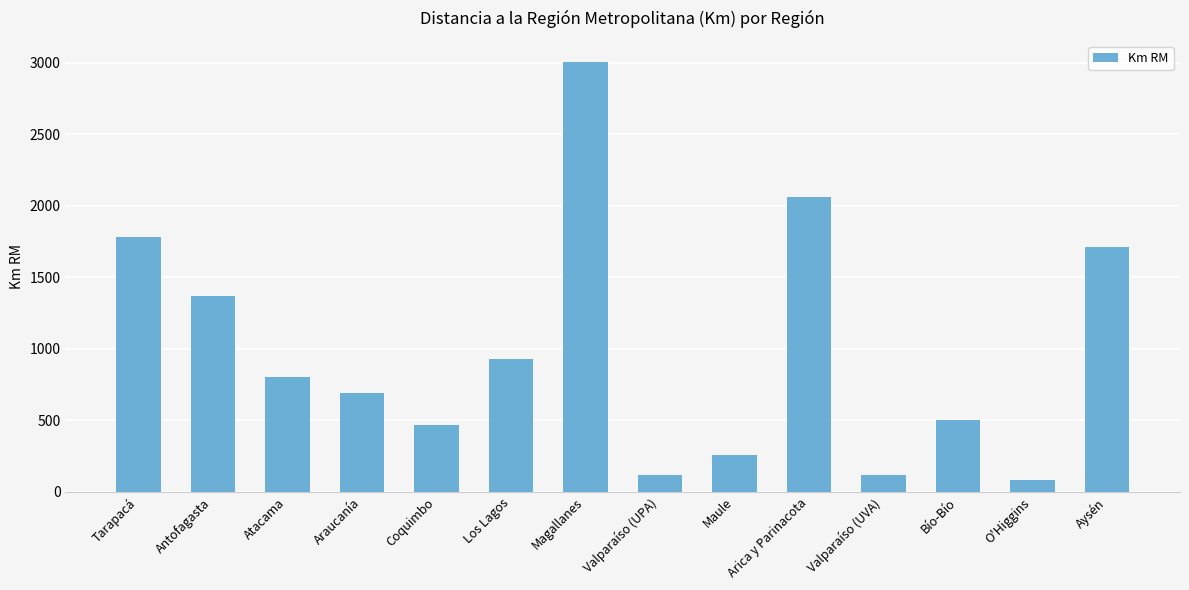

Reading left to right, extract all data points from this chart.

1781.0	1368.2	803.7	690.0	470.3	931.9	3003.7	116.0	256.9	2059.0	116.0	499.8	83.7	1708.5